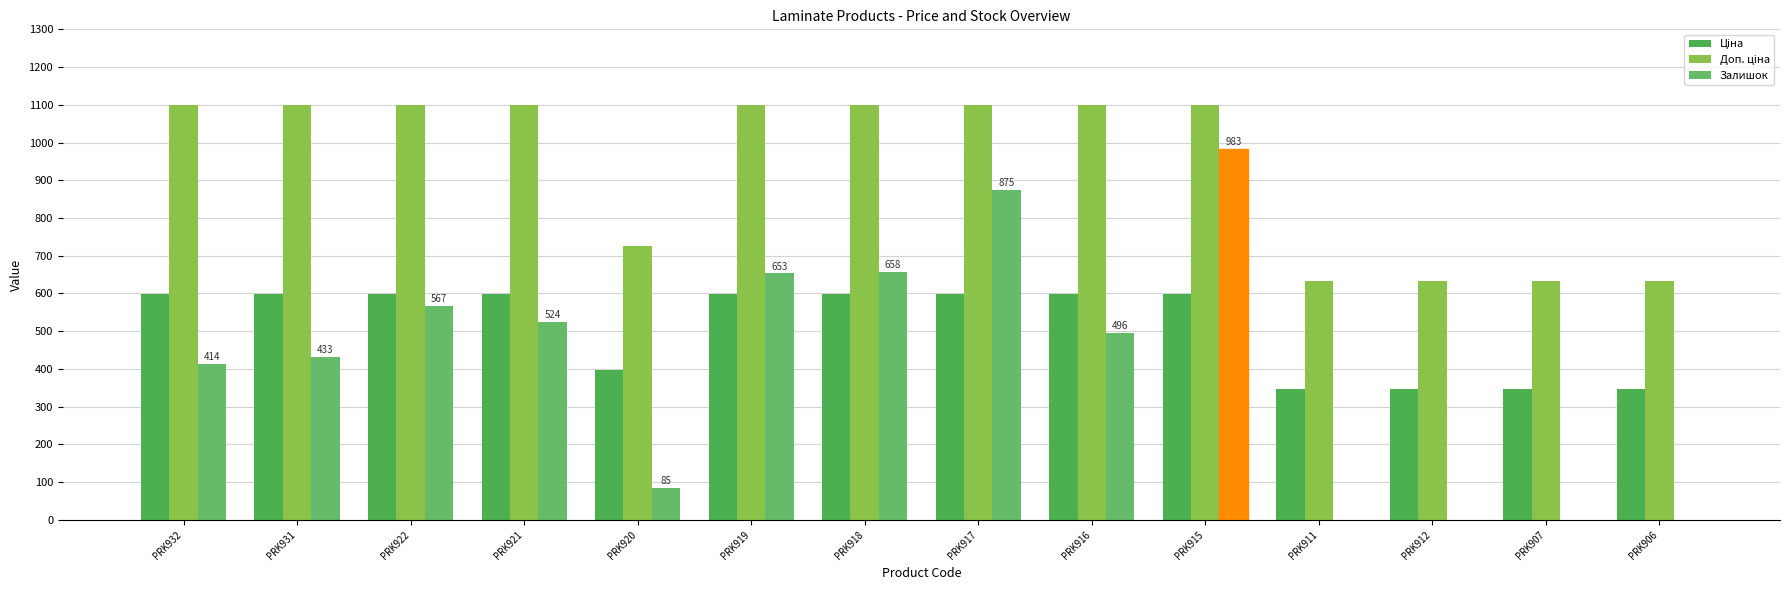

At which category is the sum across all series the highest?

PRK915